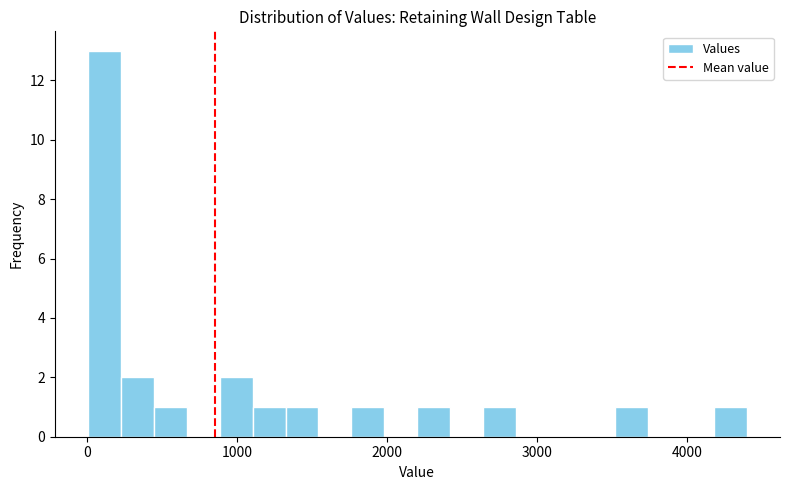

Around what value on the x-axis is the tallest bar? Give the approximate position of its centre, as read against the axis.

100